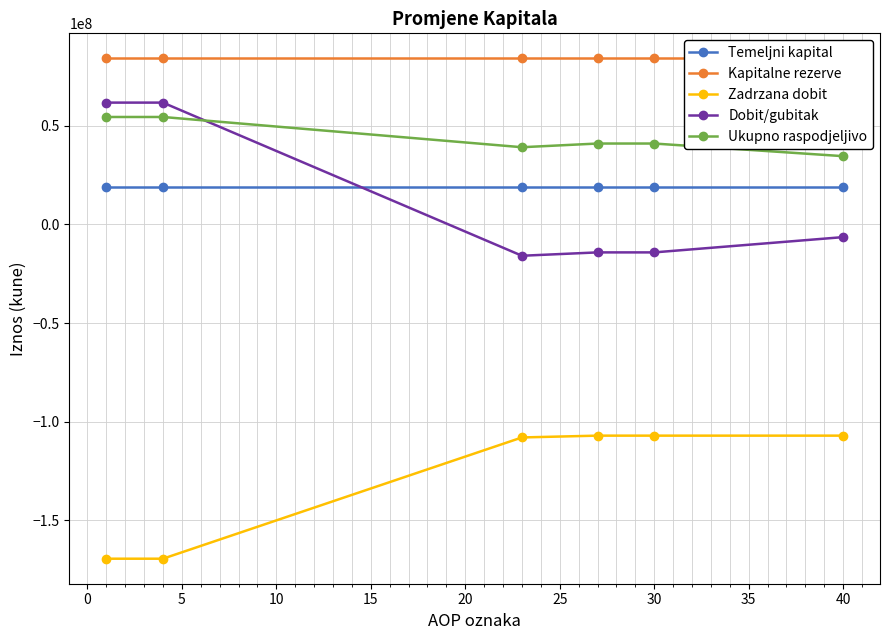

True or false: Temeljni kapital and Zadrzana dobit intersect in this chart.

False